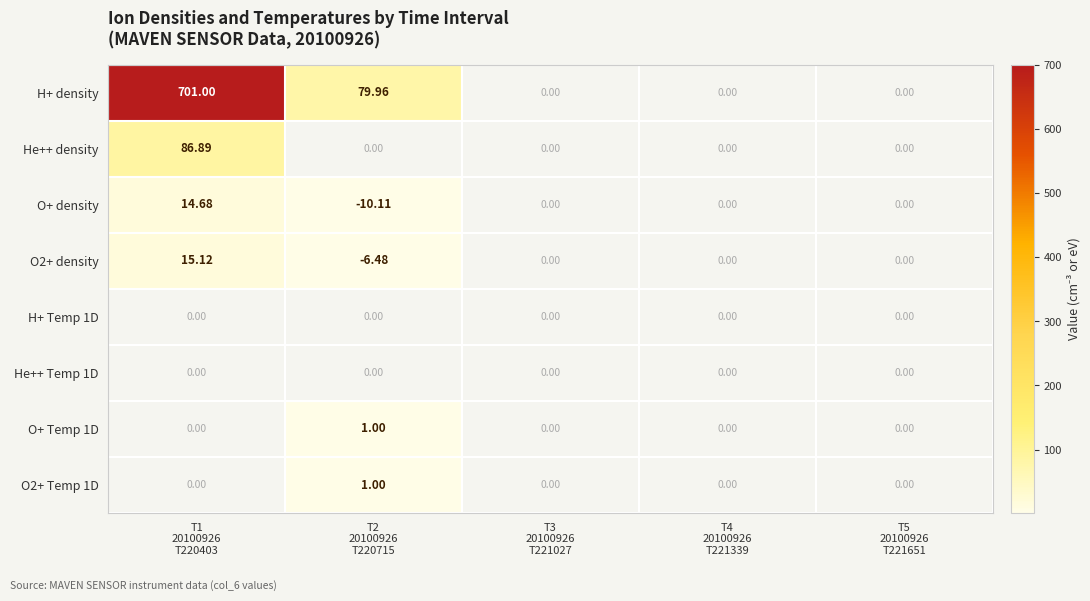

Rank the series by their average value, from highest to lowest.

H+ density, He++ density, O+ density, O2+ density, H+ Temp 1D, He++ Temp 1D, O+ Temp 1D, O2+ Temp 1D